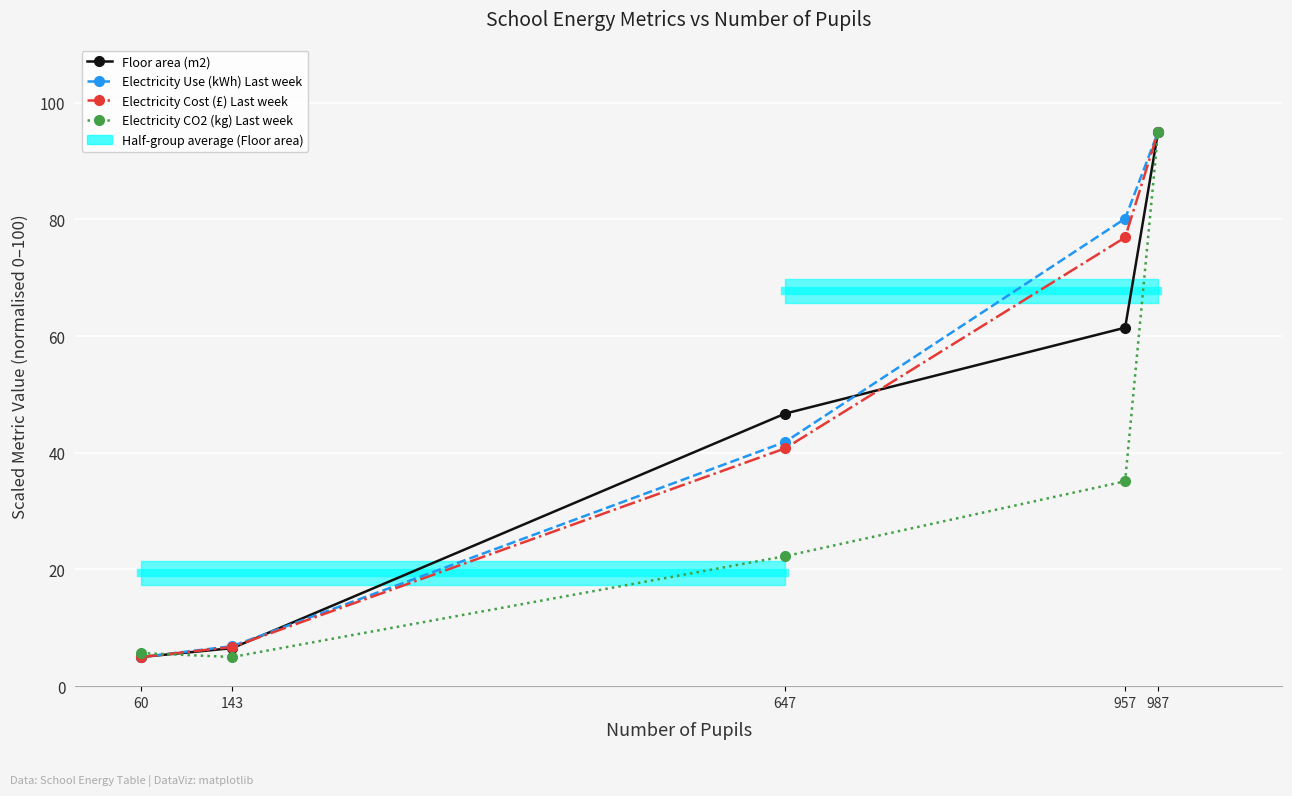

Does the chart display data point markers on the line(s)?

Yes